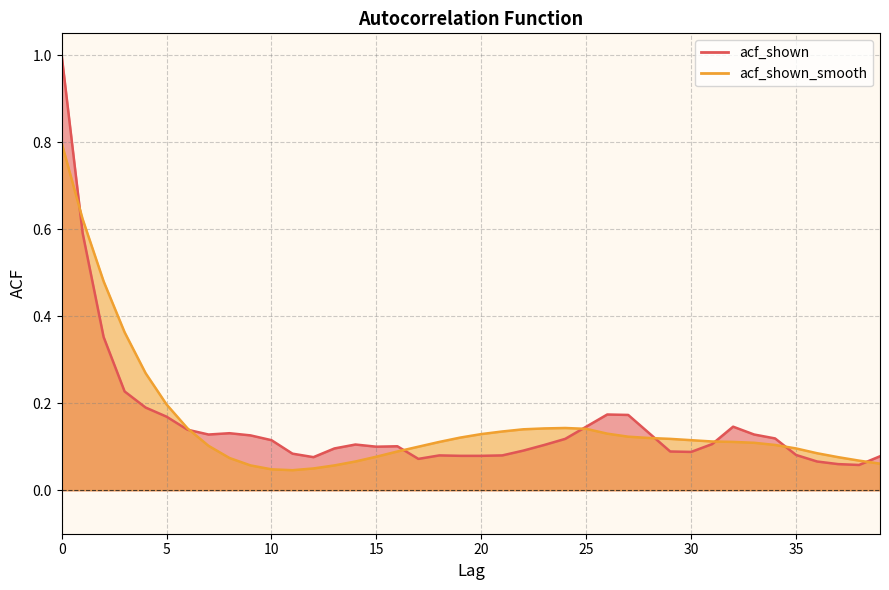

Read the acf_shown value at 3.

0.2